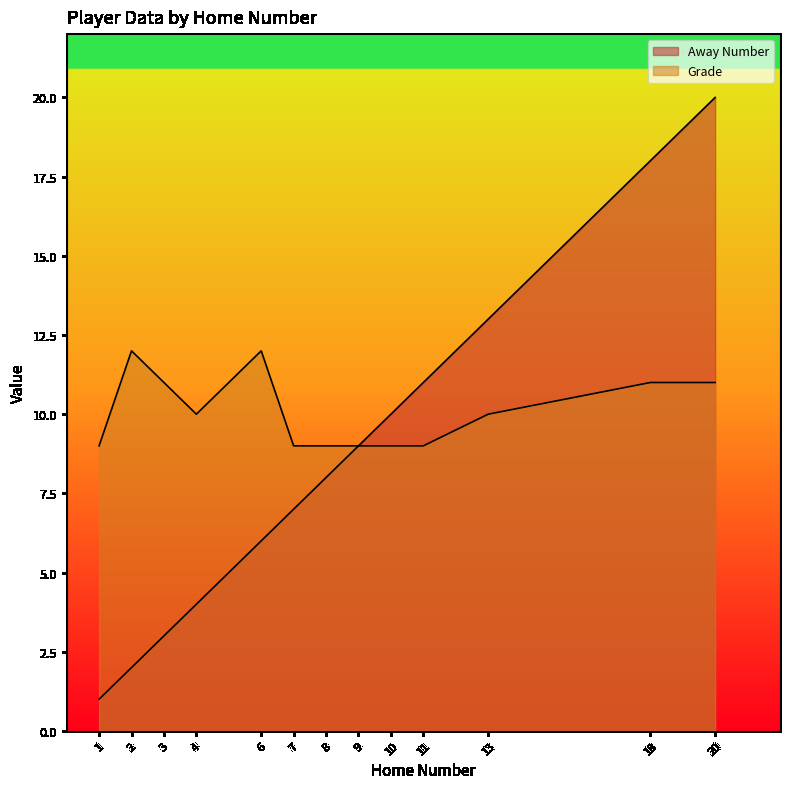

Which label corresponds to the largest value in the chart?

20